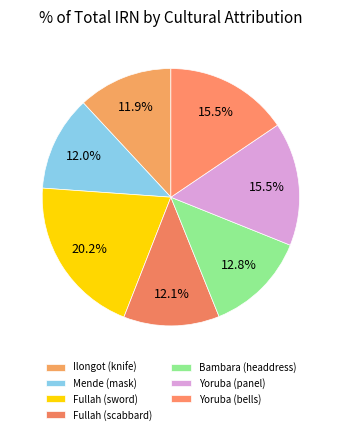

Which slice is the smallest?

Ilongot (knife)